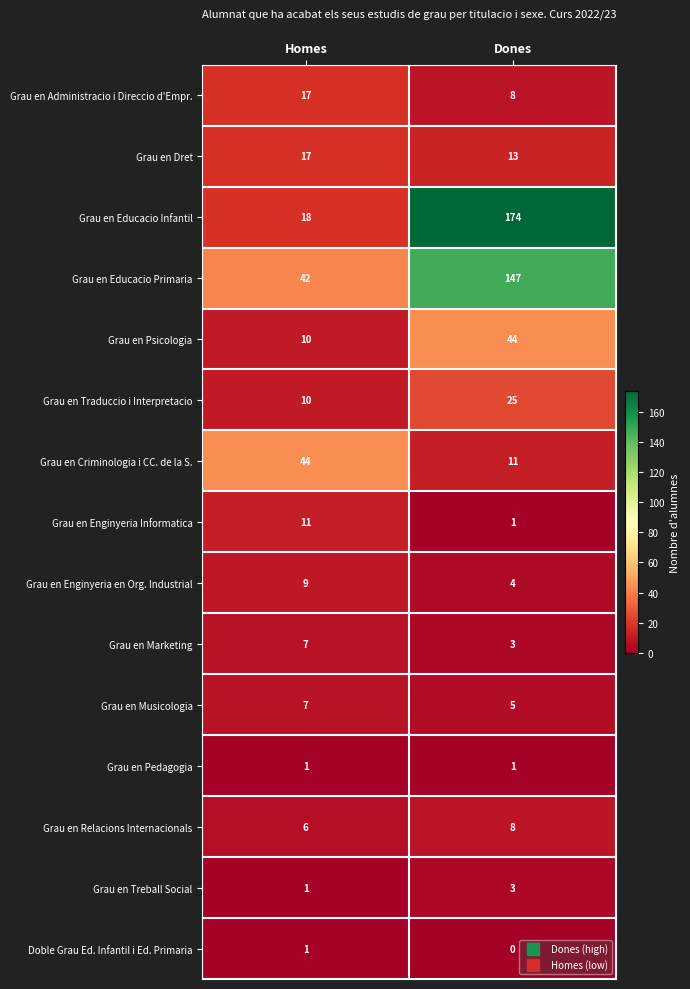

What is the approximate value of Grau en Criminologia i CC. de la S. at Homes?

44